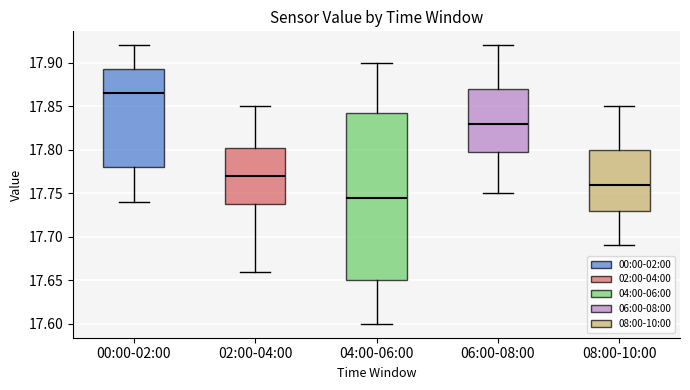

Reading left to right, transcribe this box plot: for each box, give where its median line is, the range the box spans, and where its two whiskers end, as read against the y-axis. The values are not printed on the chart, so give them approximately, as read against the axis.

00:00-02:00: median 17.865, box 17.780 to 17.895, whiskers 17.740 to 17.920
02:00-04:00: median 17.770, box 17.740 to 17.805, whiskers 17.660 to 17.850
04:00-06:00: median 17.745, box 17.650 to 17.845, whiskers 17.600 to 17.900
06:00-08:00: median 17.830, box 17.800 to 17.870, whiskers 17.750 to 17.920
08:00-10:00: median 17.760, box 17.730 to 17.800, whiskers 17.690 to 17.850